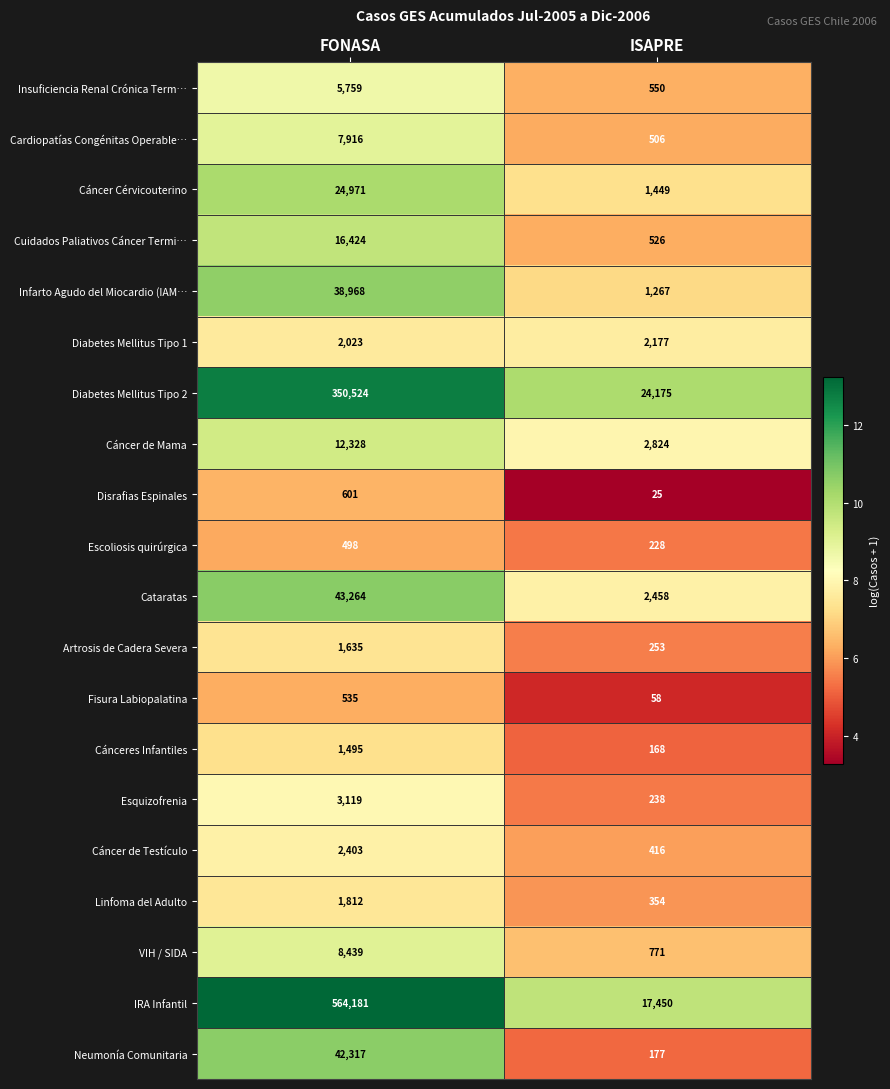

At which category does the chart reach its minimum across all series?

ISAPRE